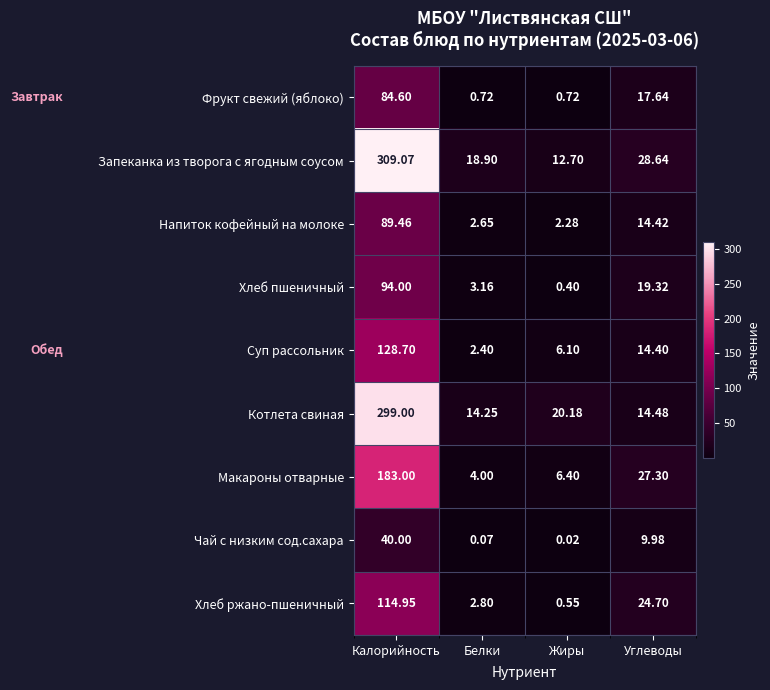

Which series has the largest total across all categories?

Запеканка из творога с ягодным соусом